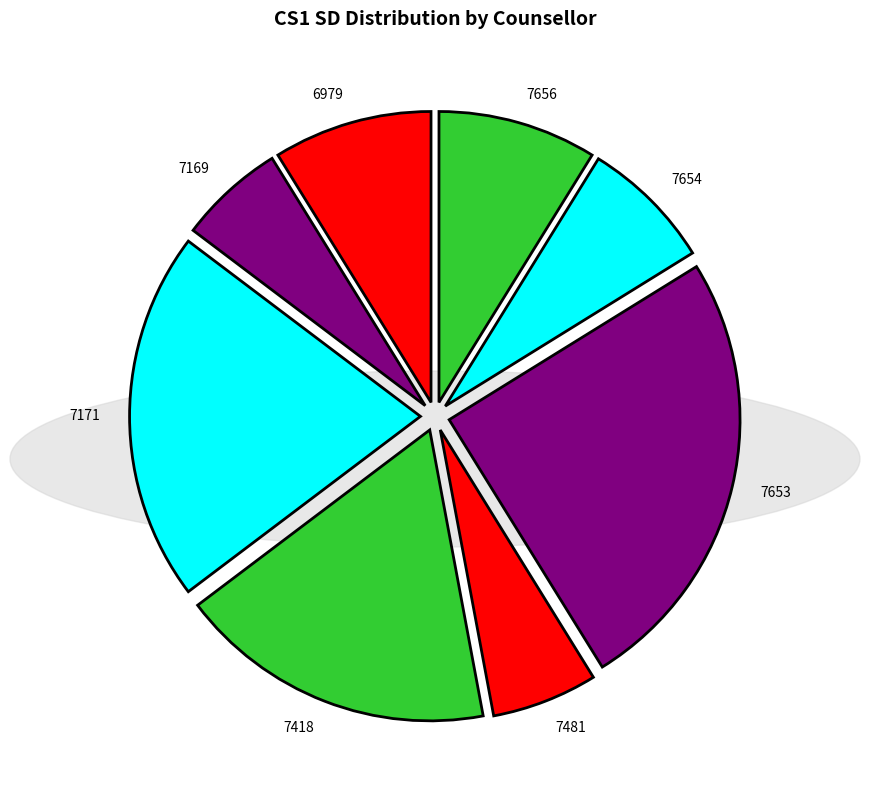

How many segments does this pie chart have?

8